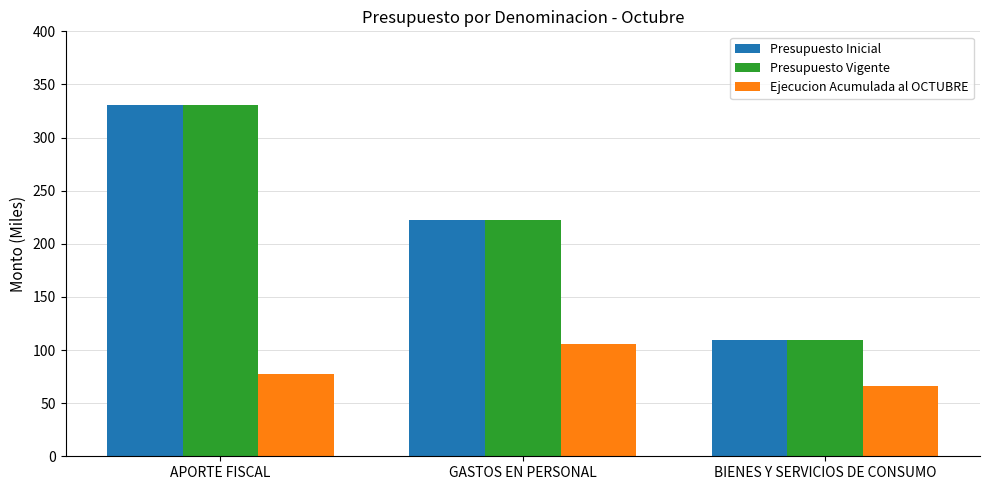

At which label is Presupuesto Vigente closest to 220?

GASTOS EN PERSONAL